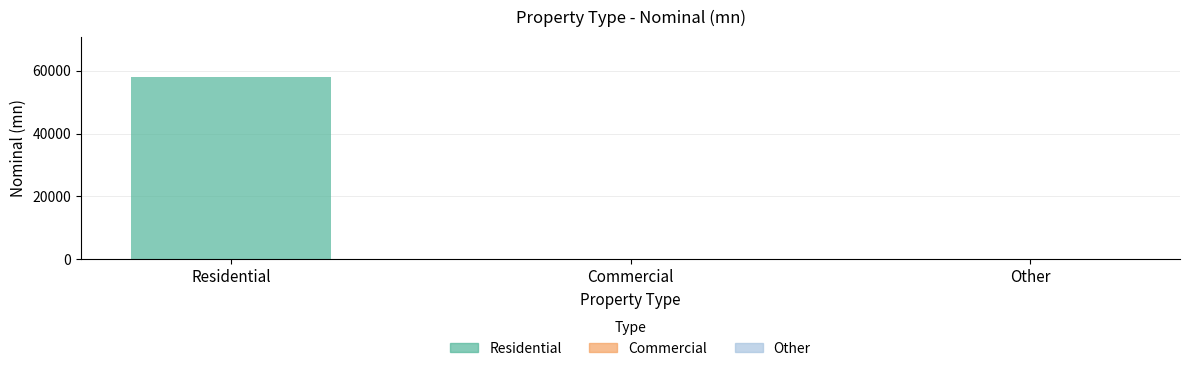

What is the label of the 1st bar from the right?

Other